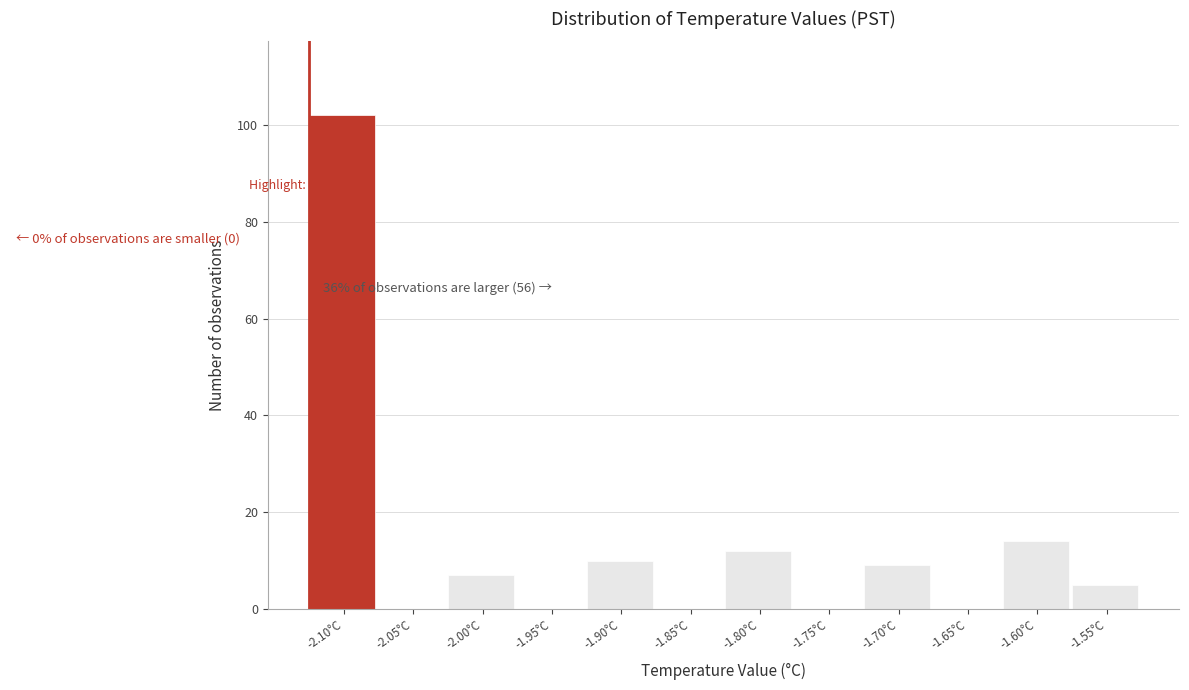

Reading left to right, list all the values displayed in this chart.

-2.10°C=102	-2.05°C=0	-2.00°C=7	-1.95°C=0	-1.90°C=10	-1.85°C=0	-1.80°C=12	-1.75°C=0	-1.70°C=9	-1.65°C=0	-1.60°C=14	-1.55°C=5